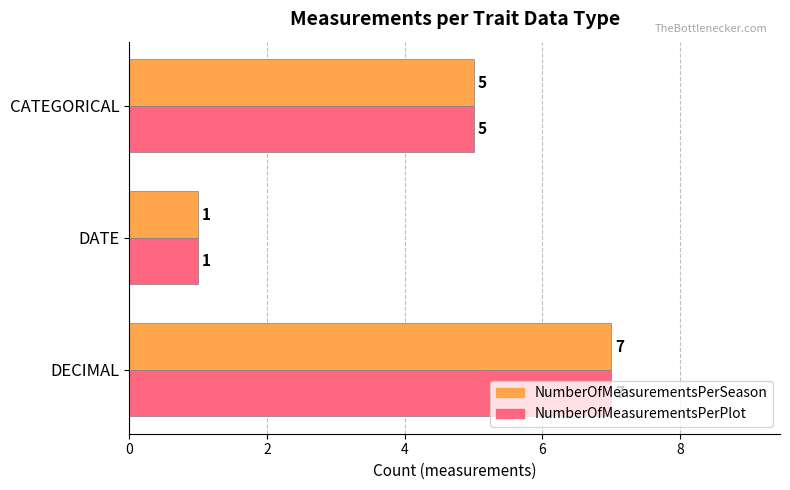

What is the sum of all NumberOfMeasurementsPerSeason values?

13